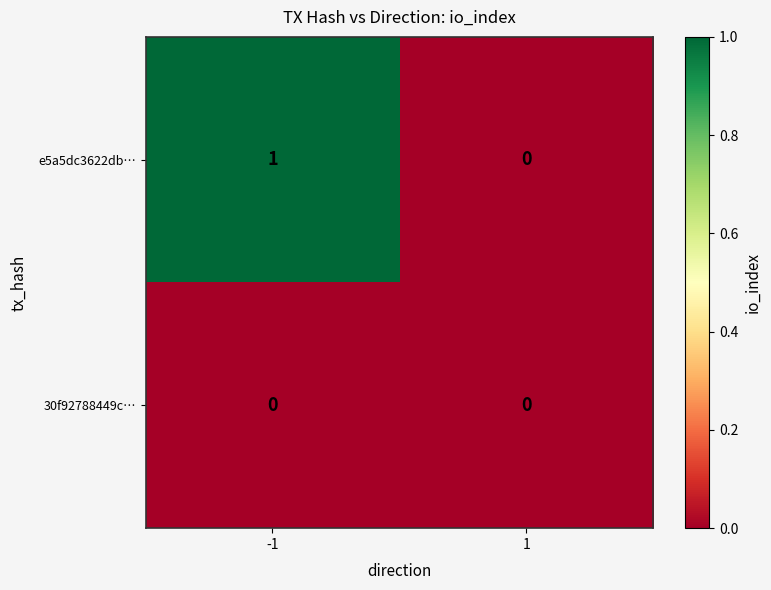

Which series has the largest total across all categories?

e5a5dc3622db…